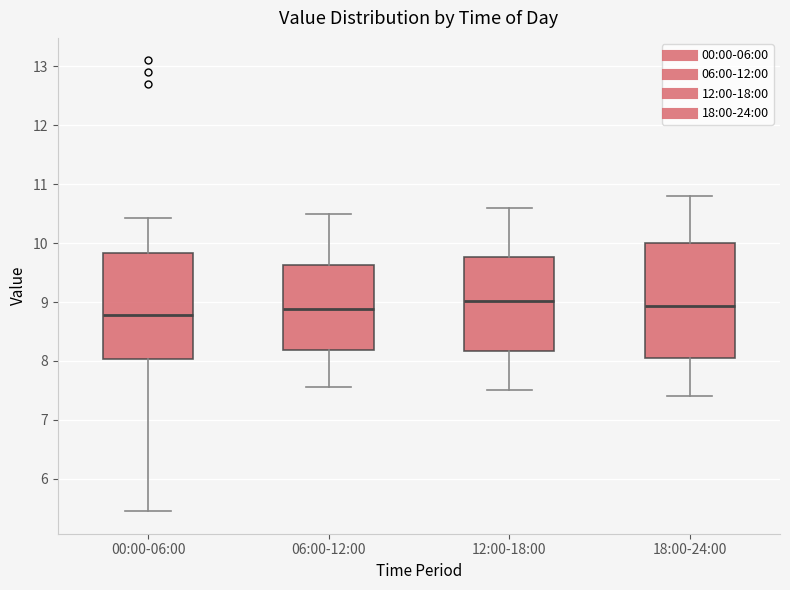

Reading left to right, transcribe this box plot: for each box, give where its median line is, the range the box spans, and where its two whiskers end, as read against the y-axis. The values are not printed on the chart, so give them approximately, as read against the axis.

00:00-06:00: median 8.8, box 8.0 to 9.8, whiskers 5.5 to 10.4
06:00-12:00: median 8.9, box 8.2 to 9.6, whiskers 7.6 to 10.5
12:00-18:00: median 9.0, box 8.2 to 9.8, whiskers 7.5 to 10.6
18:00-24:00: median 8.9, box 8.1 to 10.0, whiskers 7.4 to 10.8